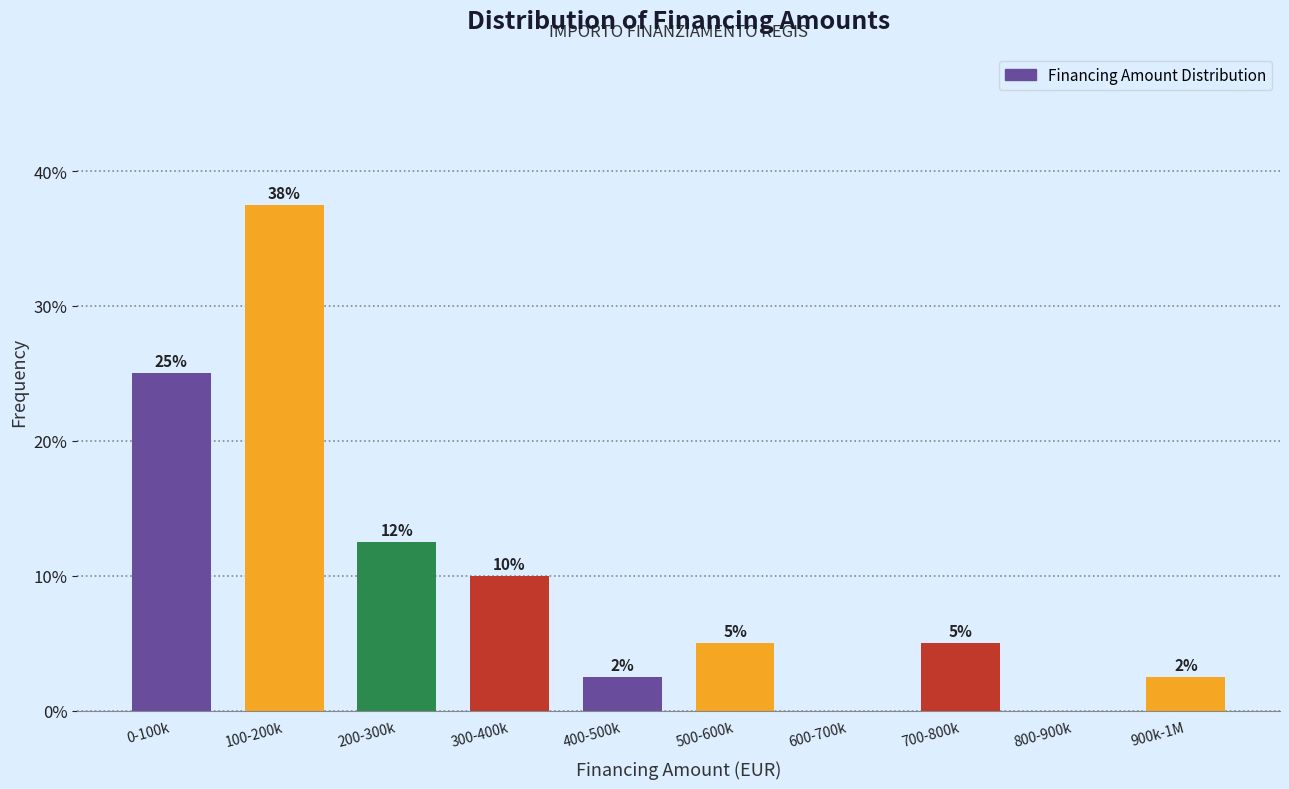

The value at 100-200k is 37.5. True or false?

True